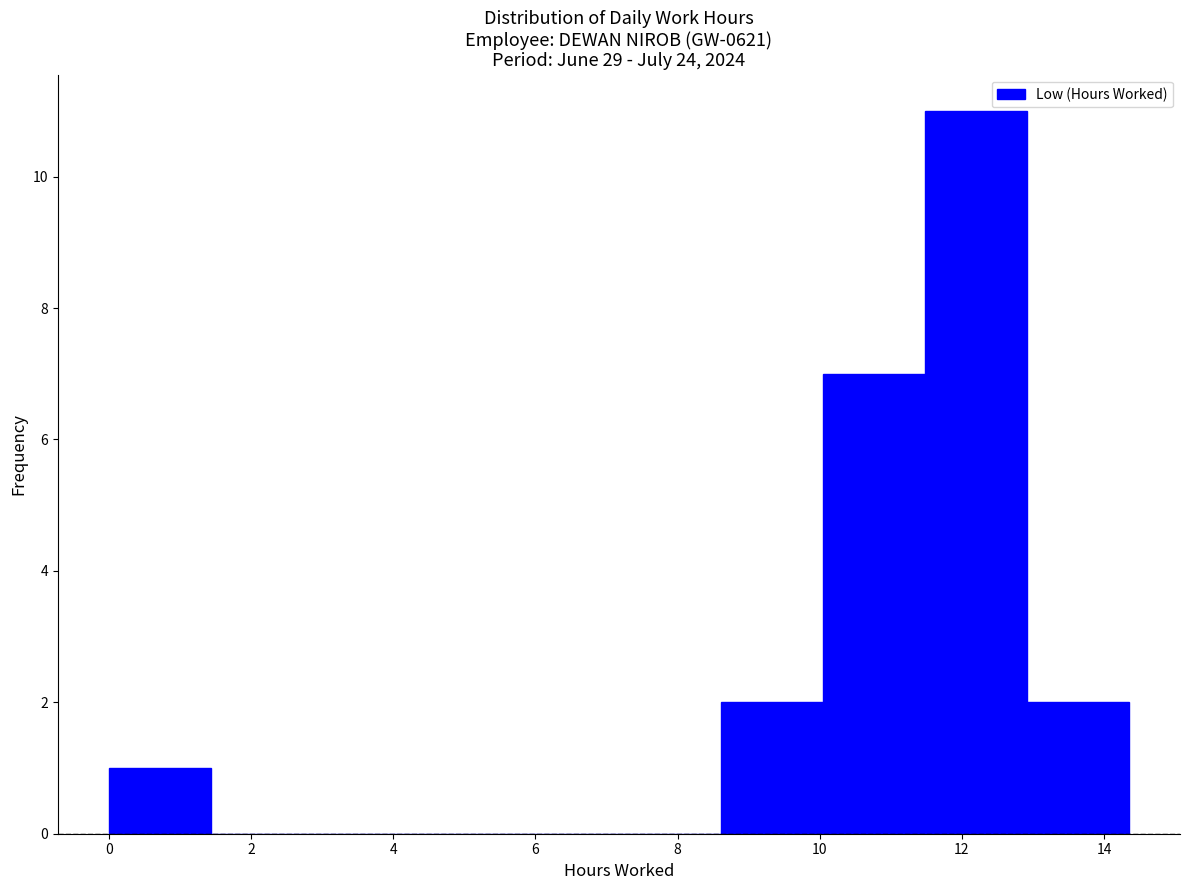

Reading left to right, transcribe this chart: for each bar, give the range it covers on the x-axis and its height. Neither the bar edges nor the heights are printed on the chart, so give them approximately, as read against the axes.

0.0 to 1.4: 1
1.4 to 2.8: 0
2.8 to 4.4: 0
4.4 to 5.8: 0
5.8 to 7.2: 0
7.2 to 8.6: 0
8.6 to 10.0: 2
10.0 to 11.4: 7
11.4 to 13.0: 11
13.0 to 14.4: 2